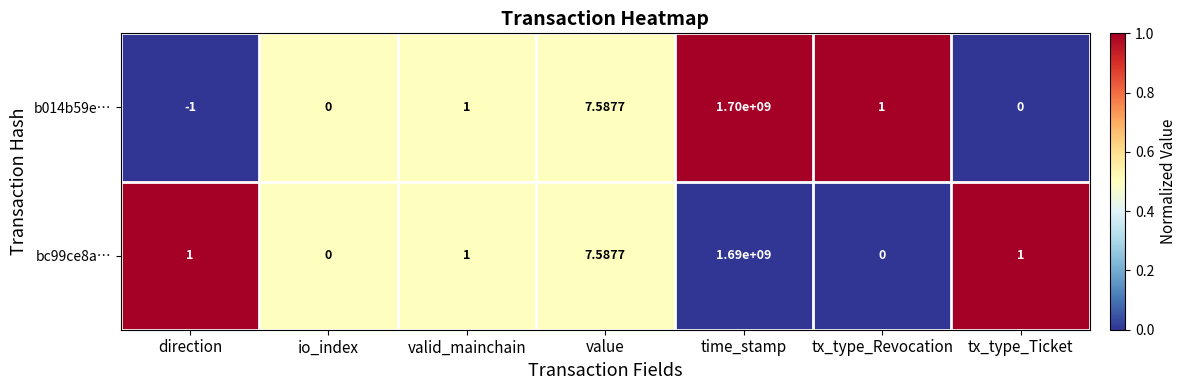

At which label does bc99ce8a… reach its peak?

time_stamp